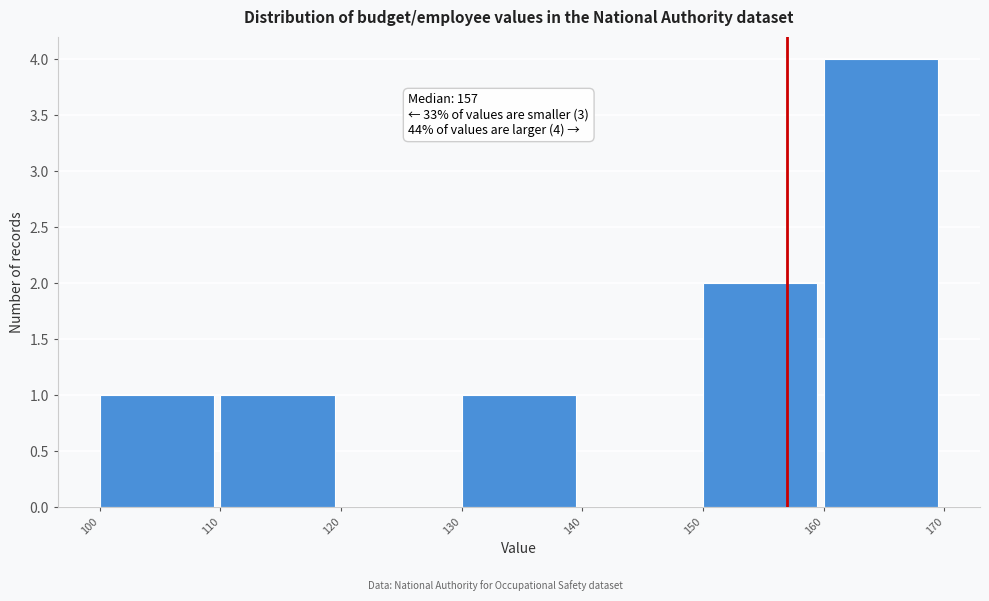

Which range on the x-axis has the tallest bar?

160 to 170